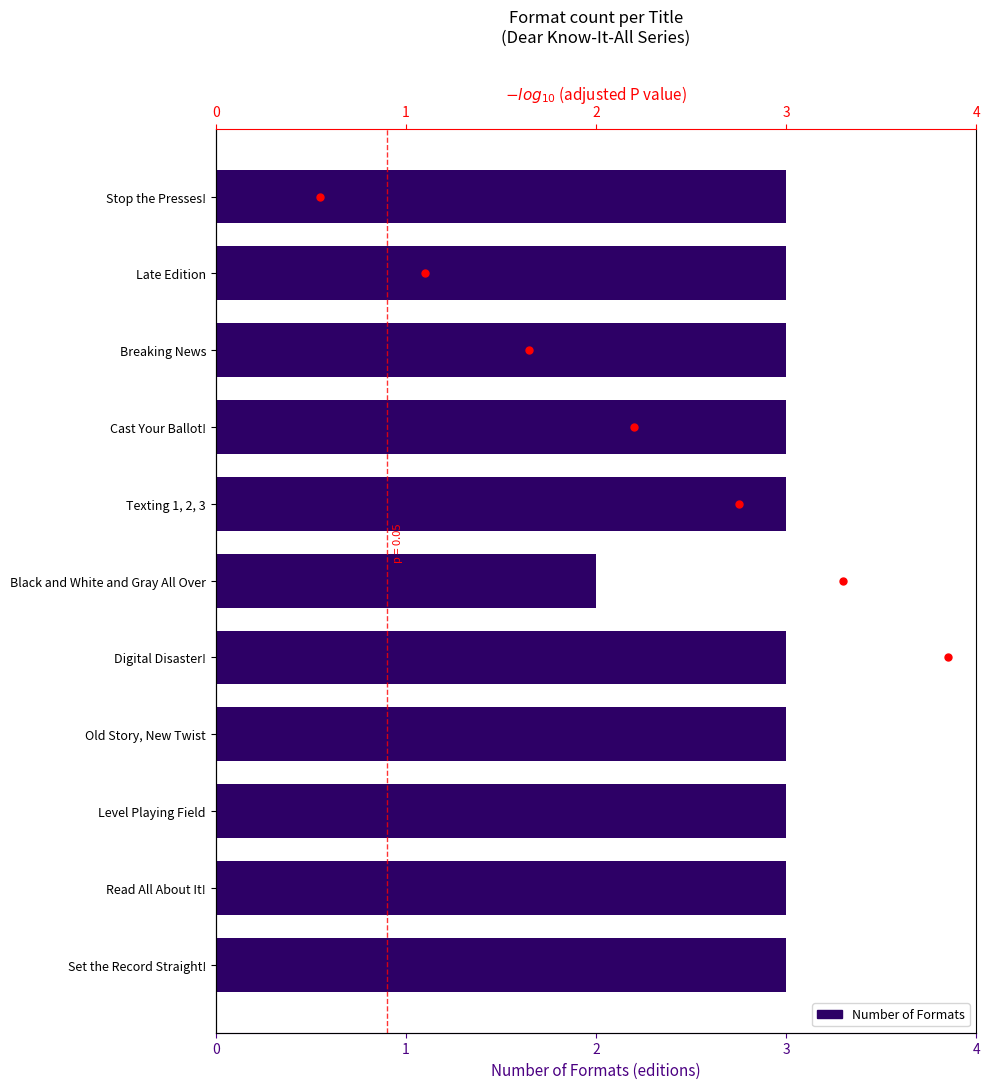

Which has a higher value, Black and White and Gray All Over or Level Playing Field?

Level Playing Field